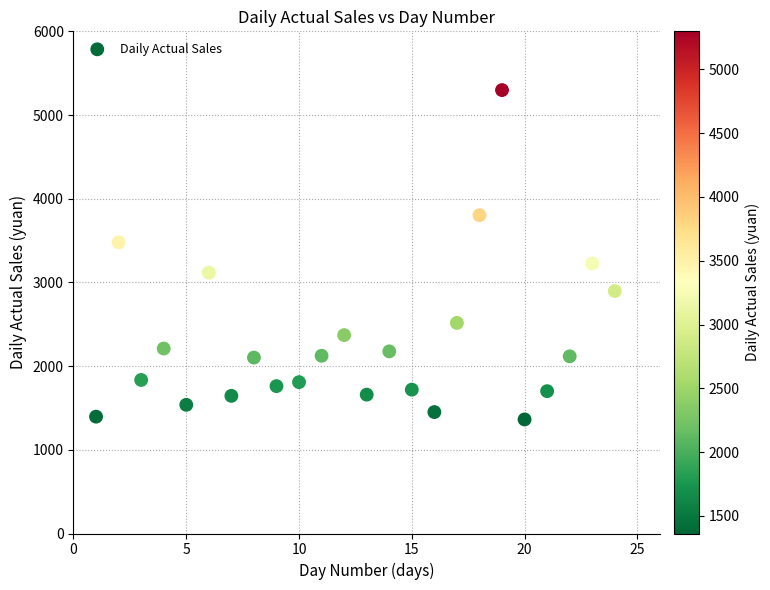

What is the range of X values (max minus min)?

23.0